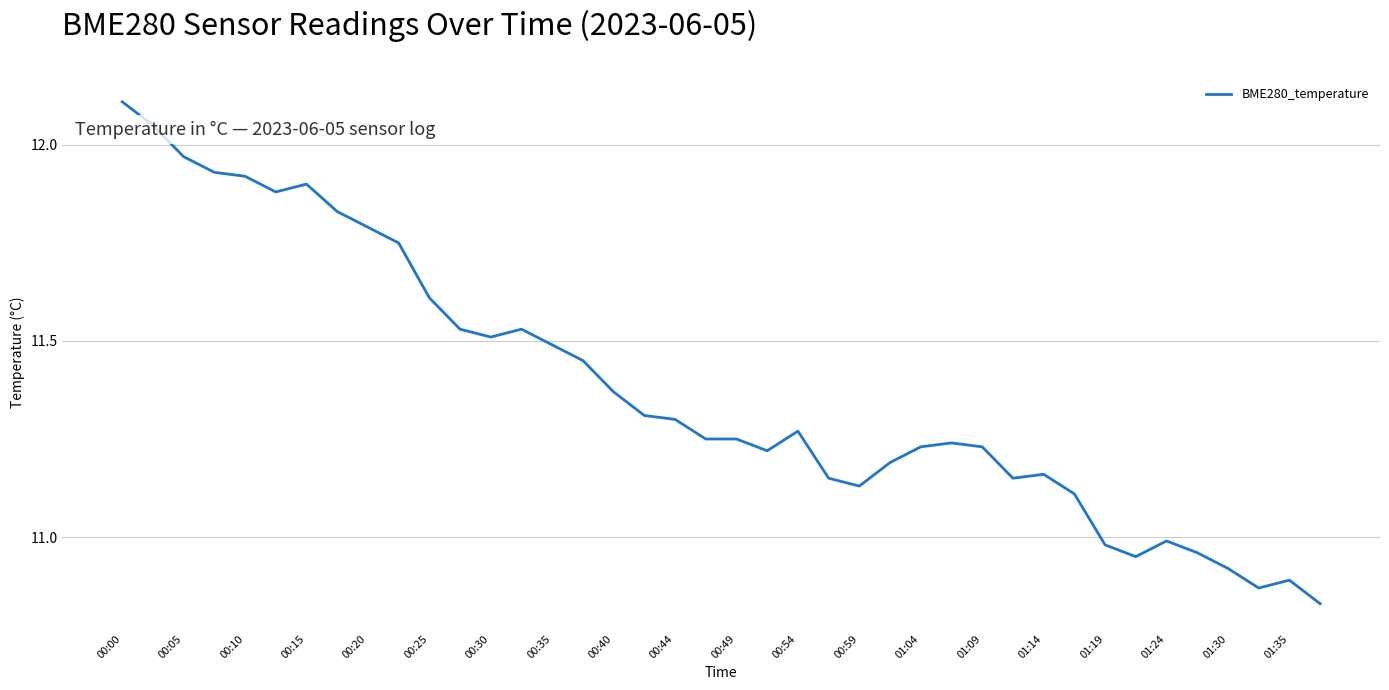

What is the difference between the maximum and minimum values?

1.3